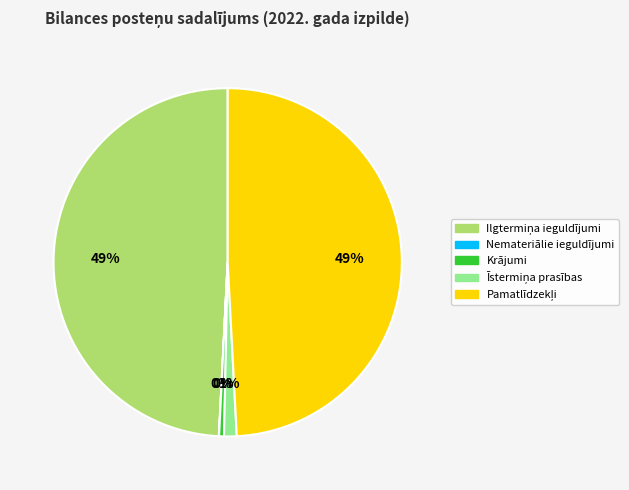

Is there any slice that represents more than half of the pie?

No